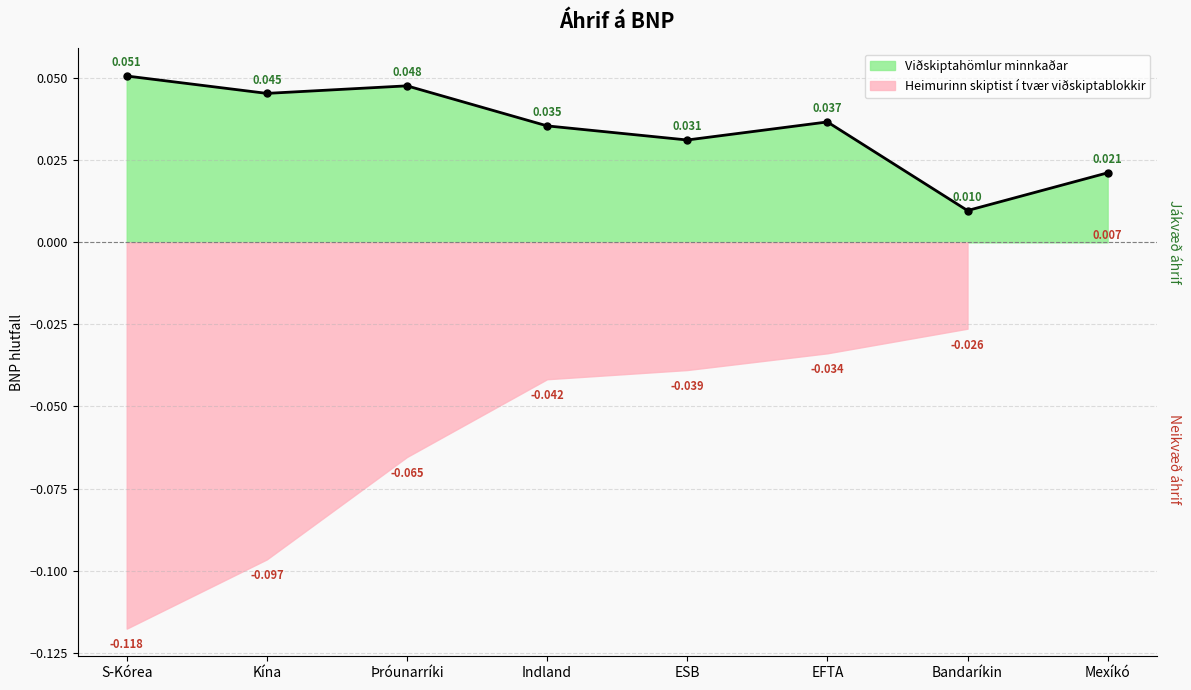

The value at Indland is 0.1. True or false?

False